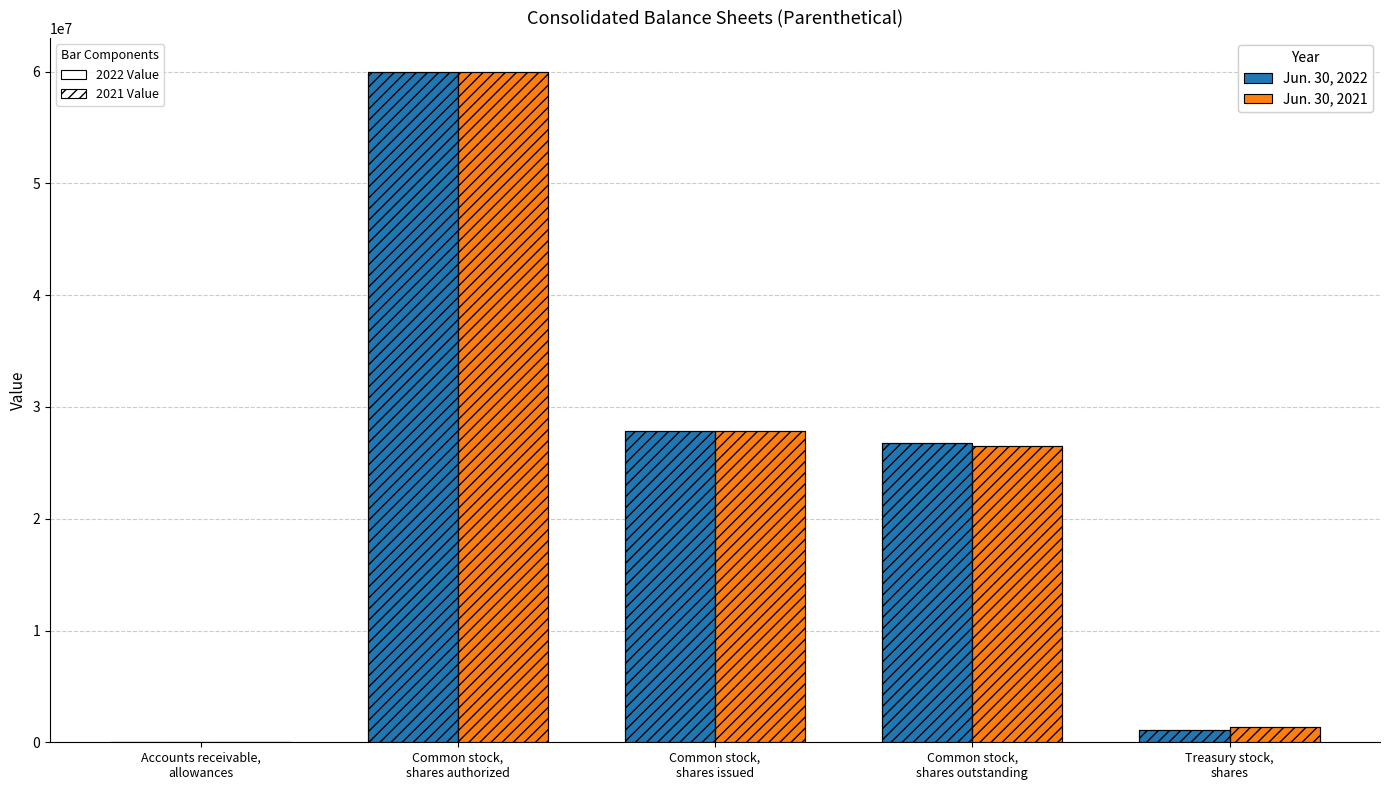

What is the average value of the Jun. 30, 2021 series?

23155466